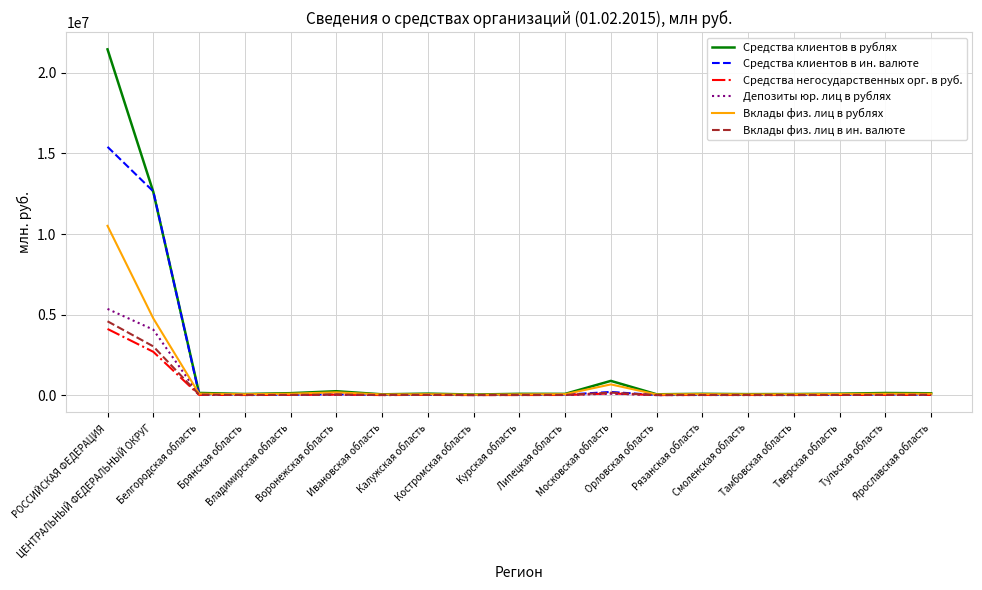

What is the maximum value shown in the chart?

21463334